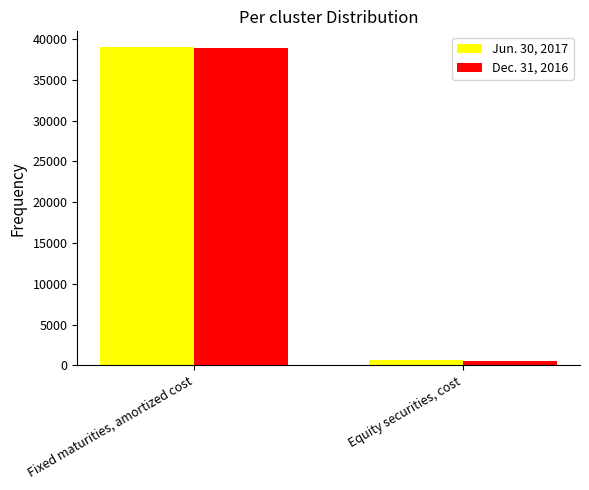

What is the difference between the maximum and minimum values in the Dec. 31, 2016 series?

38376